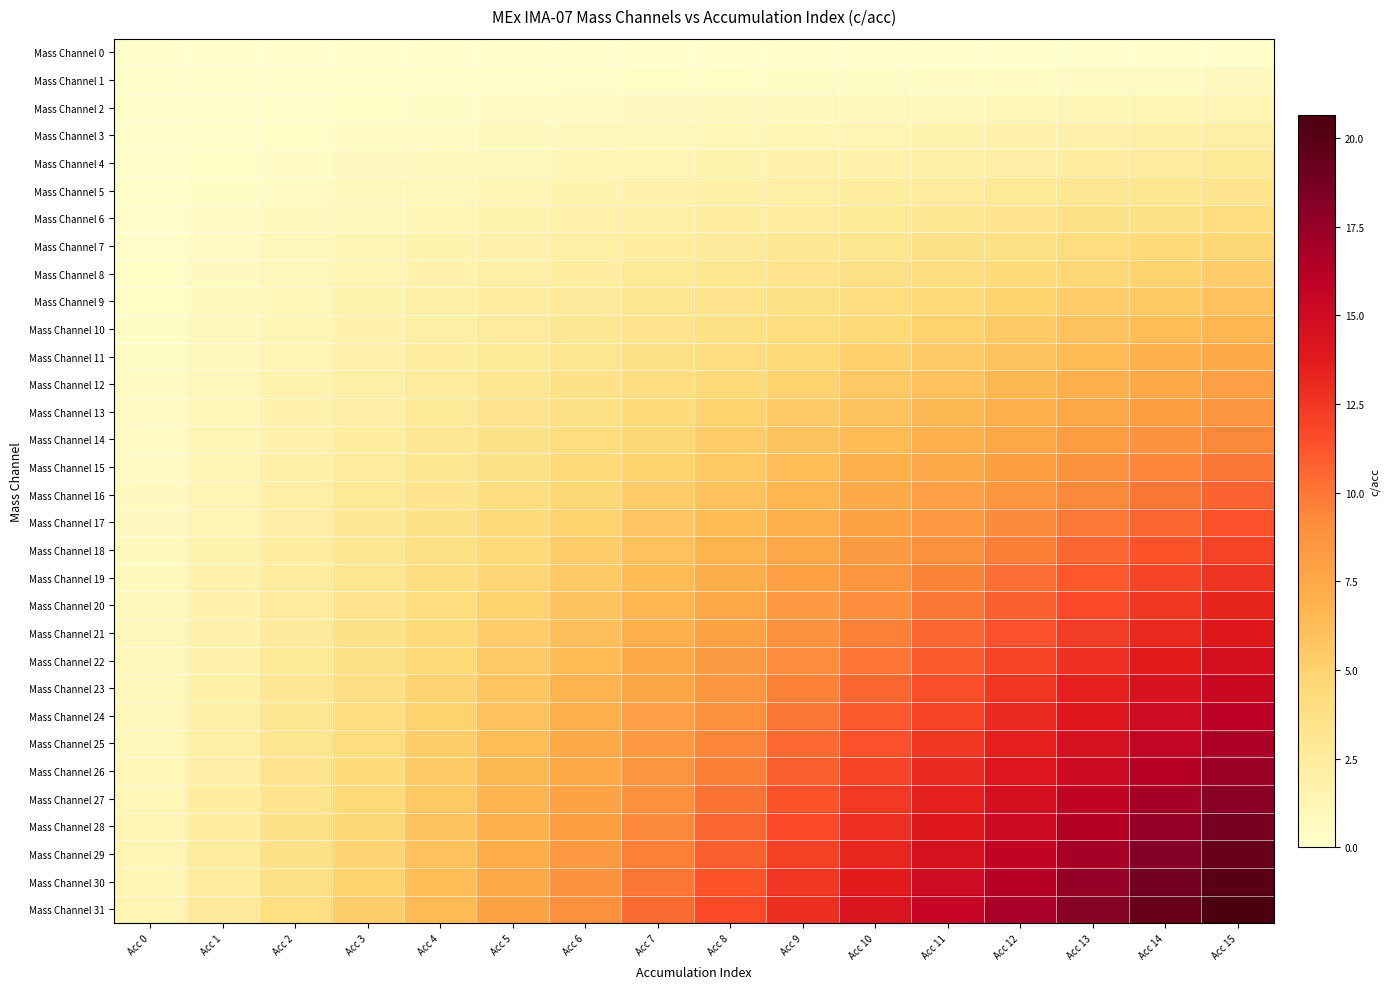

Reading left to right, list all the values displayed in this chart.

Mass Channel 0: Acc 0=0.0	Acc 1=0.0	Acc 2=0.0	Acc 3=0.0	Acc 4=0.0	Acc 5=0.0	Acc 6=0.0	Acc 7=0.0	Acc 8=0.0	Acc 9=0.0	Acc 10=0.0	Acc 11=0.0	Acc 12=0.0	Acc 13=0.0	Acc 14=0.0	Acc 15=0.0
Mass Channel 1: Acc 0=0.0	Acc 1=0.1	Acc 2=0.1	Acc 3=0.2	Acc 4=0.2	Acc 5=0.2	Acc 6=0.3	Acc 7=0.3	Acc 8=0.4	Acc 9=0.4	Acc 10=0.5	Acc 11=0.5	Acc 12=0.5	Acc 13=0.6	Acc 14=0.6	Acc 15=0.7
Mass Channel 2: Acc 0=0.1	Acc 1=0.2	Acc 2=0.2	Acc 3=0.3	Acc 4=0.4	Acc 5=0.5	Acc 6=0.6	Acc 7=0.7	Acc 8=0.8	Acc 9=0.8	Acc 10=0.9	Acc 11=1.0	Acc 12=1.1	Acc 13=1.2	Acc 14=1.2	Acc 15=1.3
Mass Channel 3: Acc 0=0.1	Acc 1=0.2	Acc 2=0.4	Acc 3=0.5	Acc 4=0.6	Acc 5=0.8	Acc 6=0.9	Acc 7=1.0	Acc 8=1.1	Acc 9=1.2	Acc 10=1.4	Acc 11=1.5	Acc 12=1.6	Acc 13=1.8	Acc 14=1.9	Acc 15=2.0
Mass Channel 4: Acc 0=0.2	Acc 1=0.3	Acc 2=0.5	Acc 3=0.7	Acc 4=0.8	Acc 5=1.0	Acc 6=1.2	Acc 7=1.3	Acc 8=1.5	Acc 9=1.7	Acc 10=1.8	Acc 11=2.0	Acc 12=2.2	Acc 13=2.3	Acc 14=2.5	Acc 15=2.7
Mass Channel 5: Acc 0=0.2	Acc 1=0.4	Acc 2=0.6	Acc 3=0.8	Acc 4=1.0	Acc 5=1.2	Acc 6=1.5	Acc 7=1.7	Acc 8=1.9	Acc 9=2.1	Acc 10=2.3	Acc 11=2.5	Acc 12=2.7	Acc 13=2.9	Acc 14=3.1	Acc 15=3.3
Mass Channel 6: Acc 0=0.2	Acc 1=0.5	Acc 2=0.8	Acc 3=1.0	Acc 4=1.2	Acc 5=1.5	Acc 6=1.8	Acc 7=2.0	Acc 8=2.2	Acc 9=2.5	Acc 10=2.8	Acc 11=3.0	Acc 12=3.2	Acc 13=3.5	Acc 14=3.8	Acc 15=4.0
Mass Channel 7: Acc 0=0.3	Acc 1=0.6	Acc 2=0.9	Acc 3=1.2	Acc 4=1.5	Acc 5=1.8	Acc 6=2.0	Acc 7=2.3	Acc 8=2.6	Acc 9=2.9	Acc 10=3.2	Acc 11=3.5	Acc 12=3.8	Acc 13=4.1	Acc 14=4.4	Acc 15=4.7
Mass Channel 8: Acc 0=0.3	Acc 1=0.7	Acc 2=1.0	Acc 3=1.3	Acc 4=1.7	Acc 5=2.0	Acc 6=2.3	Acc 7=2.7	Acc 8=3.0	Acc 9=3.3	Acc 10=3.7	Acc 11=4.0	Acc 12=4.3	Acc 13=4.7	Acc 14=5.0	Acc 15=5.3
Mass Channel 9: Acc 0=0.4	Acc 1=0.8	Acc 2=1.1	Acc 3=1.5	Acc 4=1.9	Acc 5=2.2	Acc 6=2.6	Acc 7=3.0	Acc 8=3.4	Acc 9=3.8	Acc 10=4.1	Acc 11=4.5	Acc 12=4.9	Acc 13=5.2	Acc 14=5.6	Acc 15=6.0
Mass Channel 10: Acc 0=0.4	Acc 1=0.8	Acc 2=1.2	Acc 3=1.7	Acc 4=2.1	Acc 5=2.5	Acc 6=2.9	Acc 7=3.3	Acc 8=3.8	Acc 9=4.2	Acc 10=4.6	Acc 11=5.0	Acc 12=5.4	Acc 13=5.8	Acc 14=6.2	Acc 15=6.7
Mass Channel 11: Acc 0=0.5	Acc 1=0.9	Acc 2=1.4	Acc 3=1.8	Acc 4=2.3	Acc 5=2.8	Acc 6=3.2	Acc 7=3.7	Acc 8=4.1	Acc 9=4.6	Acc 10=5.0	Acc 11=5.5	Acc 12=6.0	Acc 13=6.4	Acc 14=6.9	Acc 15=7.3
Mass Channel 12: Acc 0=0.5	Acc 1=1.0	Acc 2=1.5	Acc 3=2.0	Acc 4=2.5	Acc 5=3.0	Acc 6=3.5	Acc 7=4.0	Acc 8=4.5	Acc 9=5.0	Acc 10=5.5	Acc 11=6.0	Acc 12=6.5	Acc 13=7.0	Acc 14=7.5	Acc 15=8.0
Mass Channel 13: Acc 0=0.5	Acc 1=1.1	Acc 2=1.6	Acc 3=2.2	Acc 4=2.7	Acc 5=3.2	Acc 6=3.8	Acc 7=4.3	Acc 8=4.9	Acc 9=5.4	Acc 10=6.0	Acc 11=6.5	Acc 12=7.0	Acc 13=7.6	Acc 14=8.1	Acc 15=8.7
Mass Channel 14: Acc 0=0.6	Acc 1=1.2	Acc 2=1.8	Acc 3=2.3	Acc 4=2.9	Acc 5=3.5	Acc 6=4.1	Acc 7=4.7	Acc 8=5.2	Acc 9=5.8	Acc 10=6.4	Acc 11=7.0	Acc 12=7.6	Acc 13=8.2	Acc 14=8.8	Acc 15=9.3
Mass Channel 15: Acc 0=0.6	Acc 1=1.2	Acc 2=1.9	Acc 3=2.5	Acc 4=3.1	Acc 5=3.8	Acc 6=4.4	Acc 7=5.0	Acc 8=5.6	Acc 9=6.2	Acc 10=6.9	Acc 11=7.5	Acc 12=8.1	Acc 13=8.8	Acc 14=9.4	Acc 15=10.0
Mass Channel 16: Acc 0=0.7	Acc 1=1.3	Acc 2=2.0	Acc 3=2.7	Acc 4=3.3	Acc 5=4.0	Acc 6=4.7	Acc 7=5.3	Acc 8=6.0	Acc 9=6.7	Acc 10=7.3	Acc 11=8.0	Acc 12=8.7	Acc 13=9.3	Acc 14=10.0	Acc 15=10.7
Mass Channel 17: Acc 0=0.7	Acc 1=1.4	Acc 2=2.1	Acc 3=2.8	Acc 4=3.5	Acc 5=4.2	Acc 6=5.0	Acc 7=5.7	Acc 8=6.4	Acc 9=7.1	Acc 10=7.8	Acc 11=8.5	Acc 12=9.2	Acc 13=9.9	Acc 14=10.6	Acc 15=11.3
Mass Channel 18: Acc 0=0.8	Acc 1=1.5	Acc 2=2.2	Acc 3=3.0	Acc 4=3.8	Acc 5=4.5	Acc 6=5.2	Acc 7=6.0	Acc 8=6.8	Acc 9=7.5	Acc 10=8.2	Acc 11=9.0	Acc 12=9.8	Acc 13=10.5	Acc 14=11.2	Acc 15=12.0
Mass Channel 19: Acc 0=0.8	Acc 1=1.6	Acc 2=2.4	Acc 3=3.2	Acc 4=4.0	Acc 5=4.8	Acc 6=5.5	Acc 7=6.3	Acc 8=7.1	Acc 9=7.9	Acc 10=8.7	Acc 11=9.5	Acc 12=10.3	Acc 13=11.1	Acc 14=11.9	Acc 15=12.7
Mass Channel 20: Acc 0=0.8	Acc 1=1.7	Acc 2=2.5	Acc 3=3.3	Acc 4=4.2	Acc 5=5.0	Acc 6=5.8	Acc 7=6.7	Acc 8=7.5	Acc 9=8.3	Acc 10=9.2	Acc 11=10.0	Acc 12=10.8	Acc 13=11.7	Acc 14=12.5	Acc 15=13.3
Mass Channel 21: Acc 0=0.9	Acc 1=1.8	Acc 2=2.6	Acc 3=3.5	Acc 4=4.4	Acc 5=5.2	Acc 6=6.1	Acc 7=7.0	Acc 8=7.9	Acc 9=8.8	Acc 10=9.6	Acc 11=10.5	Acc 12=11.4	Acc 13=12.2	Acc 14=13.1	Acc 15=14.0
Mass Channel 22: Acc 0=0.9	Acc 1=1.8	Acc 2=2.8	Acc 3=3.7	Acc 4=4.6	Acc 5=5.5	Acc 6=6.4	Acc 7=7.3	Acc 8=8.2	Acc 9=9.2	Acc 10=10.1	Acc 11=11.0	Acc 12=11.9	Acc 13=12.8	Acc 14=13.8	Acc 15=14.7
Mass Channel 23: Acc 0=1.0	Acc 1=1.9	Acc 2=2.9	Acc 3=3.8	Acc 4=4.8	Acc 5=5.8	Acc 6=6.7	Acc 7=7.7	Acc 8=8.6	Acc 9=9.6	Acc 10=10.5	Acc 11=11.5	Acc 12=12.5	Acc 13=13.4	Acc 14=14.4	Acc 15=15.3
Mass Channel 24: Acc 0=1.0	Acc 1=2.0	Acc 2=3.0	Acc 3=4.0	Acc 4=5.0	Acc 5=6.0	Acc 6=7.0	Acc 7=8.0	Acc 8=9.0	Acc 9=10.0	Acc 10=11.0	Acc 11=12.0	Acc 12=13.0	Acc 13=14.0	Acc 14=15.0	Acc 15=16.0
Mass Channel 25: Acc 0=1.0	Acc 1=2.1	Acc 2=3.1	Acc 3=4.2	Acc 4=5.2	Acc 5=6.2	Acc 6=7.3	Acc 7=8.3	Acc 8=9.4	Acc 9=10.4	Acc 10=11.5	Acc 11=12.5	Acc 12=13.5	Acc 13=14.6	Acc 14=15.6	Acc 15=16.7
Mass Channel 26: Acc 0=1.1	Acc 1=2.2	Acc 2=3.2	Acc 3=4.3	Acc 4=5.4	Acc 5=6.5	Acc 6=7.6	Acc 7=8.7	Acc 8=9.8	Acc 9=10.8	Acc 10=11.9	Acc 11=13.0	Acc 12=14.1	Acc 13=15.2	Acc 14=16.2	Acc 15=17.3
Mass Channel 27: Acc 0=1.1	Acc 1=2.2	Acc 2=3.4	Acc 3=4.5	Acc 4=5.6	Acc 5=6.8	Acc 6=7.9	Acc 7=9.0	Acc 8=10.1	Acc 9=11.2	Acc 10=12.4	Acc 11=13.5	Acc 12=14.6	Acc 13=15.8	Acc 14=16.9	Acc 15=18.0
Mass Channel 28: Acc 0=1.2	Acc 1=2.3	Acc 2=3.5	Acc 3=4.7	Acc 4=5.8	Acc 5=7.0	Acc 6=8.2	Acc 7=9.3	Acc 8=10.5	Acc 9=11.7	Acc 10=12.8	Acc 11=14.0	Acc 12=15.2	Acc 13=16.3	Acc 14=17.5	Acc 15=18.7
Mass Channel 29: Acc 0=1.2	Acc 1=2.4	Acc 2=3.6	Acc 3=4.8	Acc 4=6.0	Acc 5=7.2	Acc 6=8.5	Acc 7=9.7	Acc 8=10.9	Acc 9=12.1	Acc 10=13.3	Acc 11=14.5	Acc 12=15.7	Acc 13=16.9	Acc 14=18.1	Acc 15=19.3
Mass Channel 30: Acc 0=1.2	Acc 1=2.5	Acc 2=3.8	Acc 3=5.0	Acc 4=6.2	Acc 5=7.5	Acc 6=8.8	Acc 7=10.0	Acc 8=11.2	Acc 9=12.5	Acc 10=13.8	Acc 11=15.0	Acc 12=16.2	Acc 13=17.5	Acc 14=18.8	Acc 15=20.0
Mass Channel 31: Acc 0=1.3	Acc 1=2.6	Acc 2=3.9	Acc 3=5.2	Acc 4=6.5	Acc 5=7.8	Acc 6=9.0	Acc 7=10.3	Acc 8=11.6	Acc 9=12.9	Acc 10=14.2	Acc 11=15.5	Acc 12=16.8	Acc 13=18.1	Acc 14=19.4	Acc 15=20.7